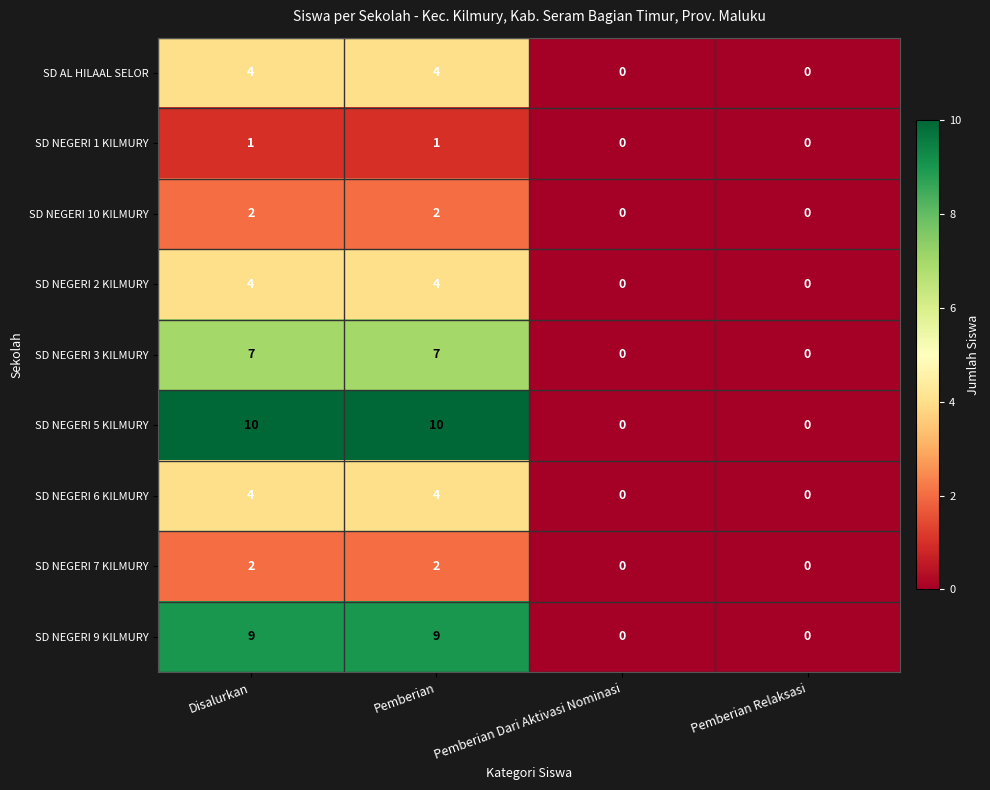

Count the SD NEGERI 7 KILMURY values in the range 0 to 2.

4